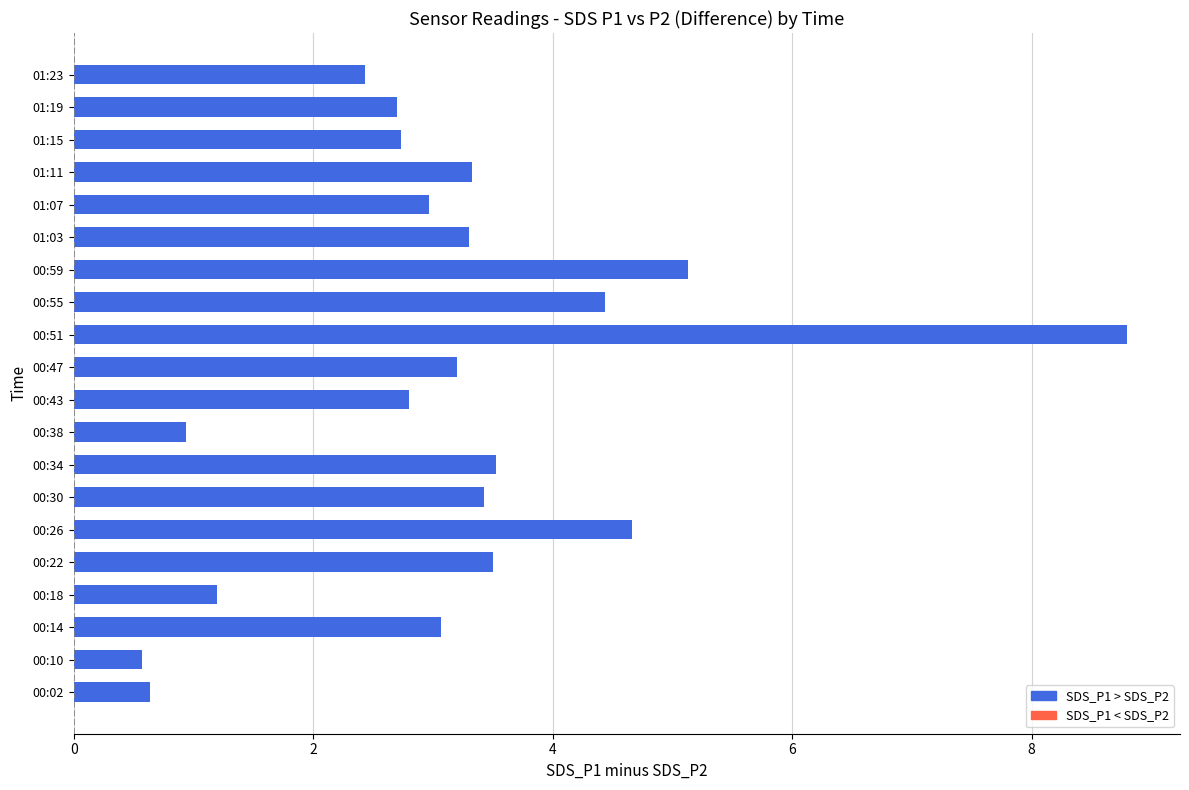

What is the ratio of the value at 00:10 to the value at 00:18?

0.5